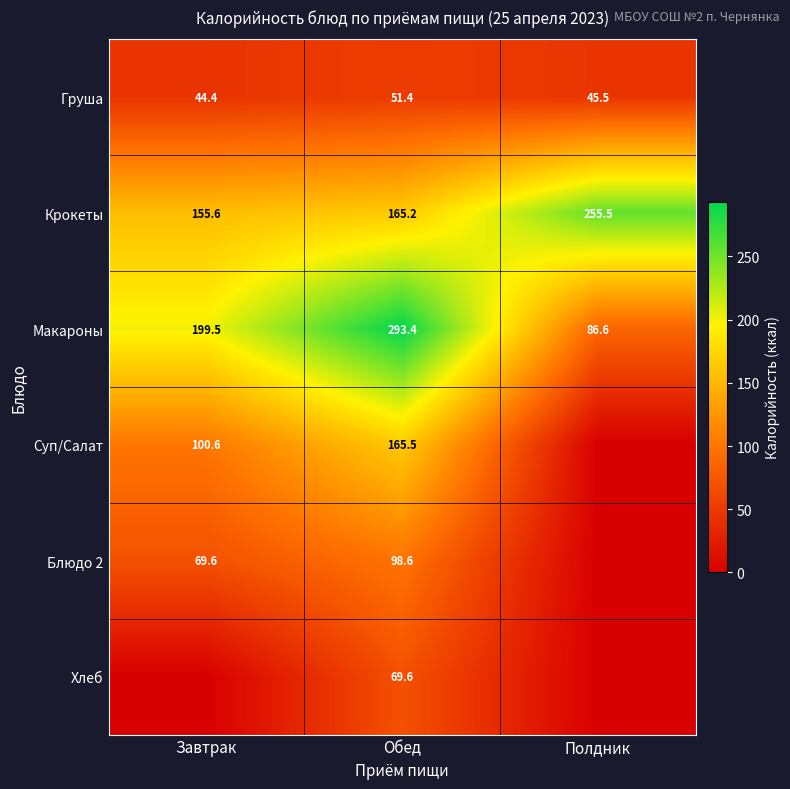

What is the difference between the Макароны values at Полдник and Обед?

206.8